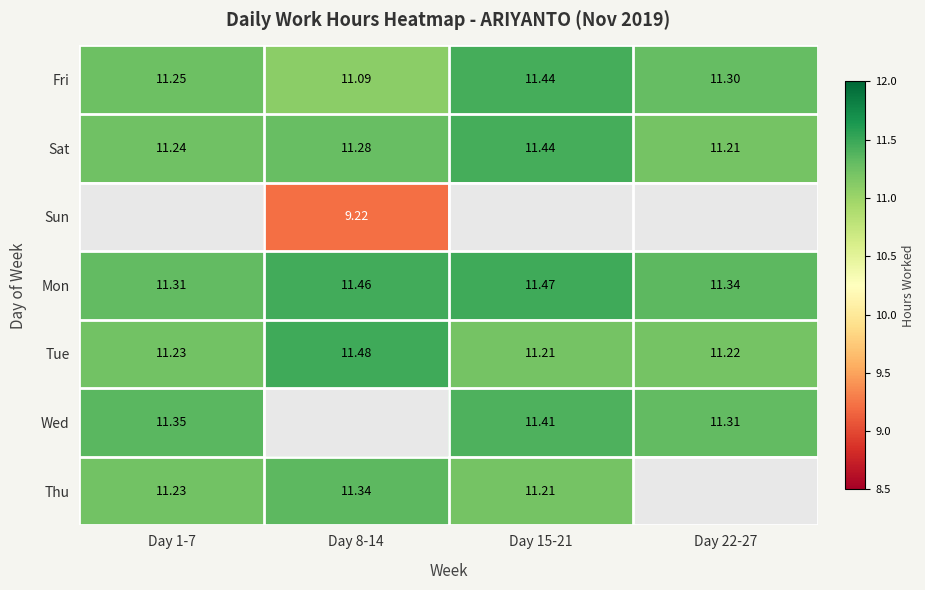

True or false: Fri has a value of 6.8 at Day 22-27.

False